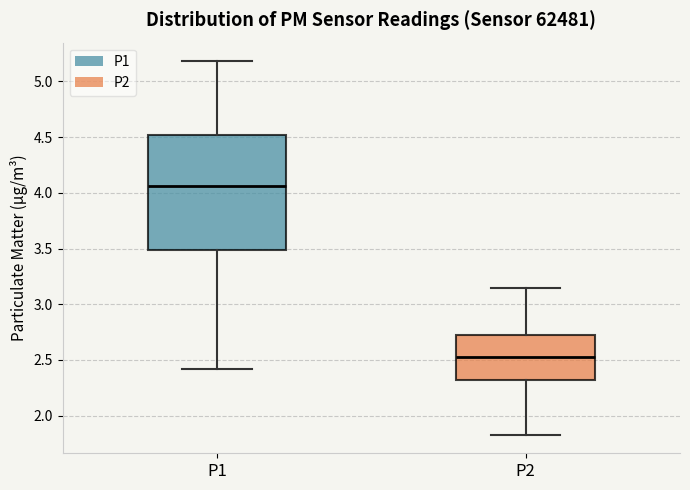

Where is the upper edge of the box for P1 on the y-axis? The values are not printed on the chart, so give them approximately, as read against the axis.

4.50